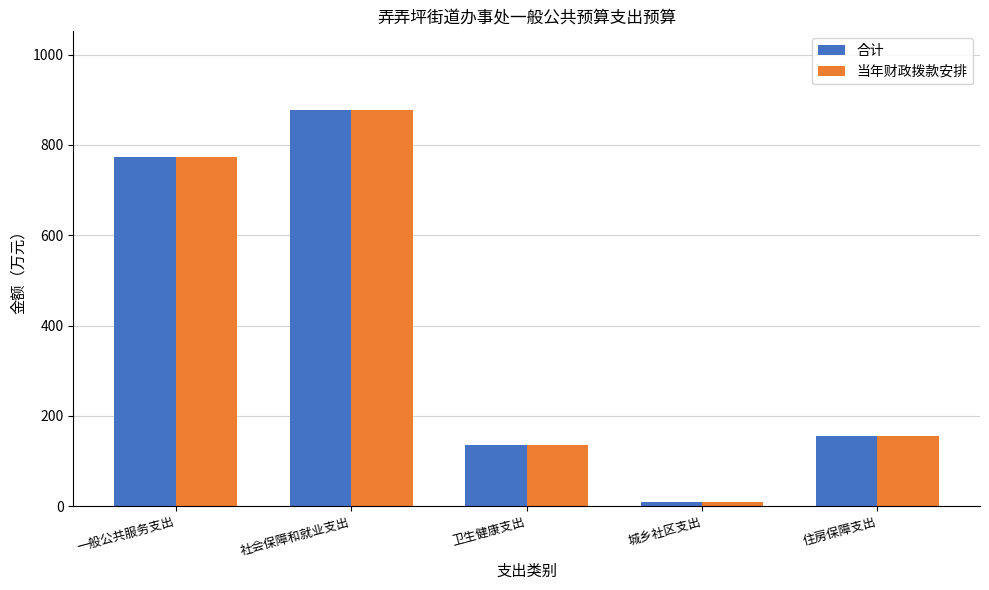

What is the difference between the maximum and minimum values in the 当年财政拨款安排 series?

867.8